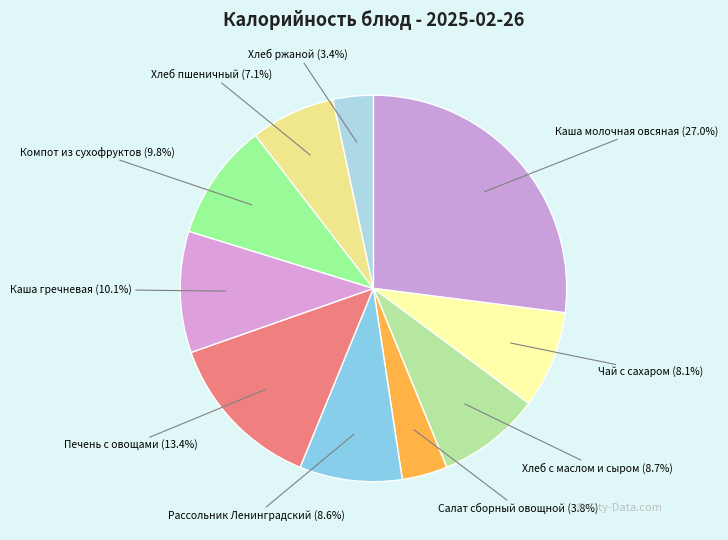

How much of the chart is everything except Каша гречневая?

89.9%